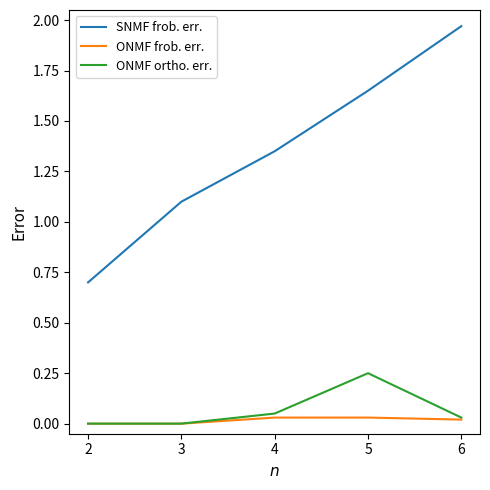

Which series has the largest total across all categories?

SNMF frob. err.